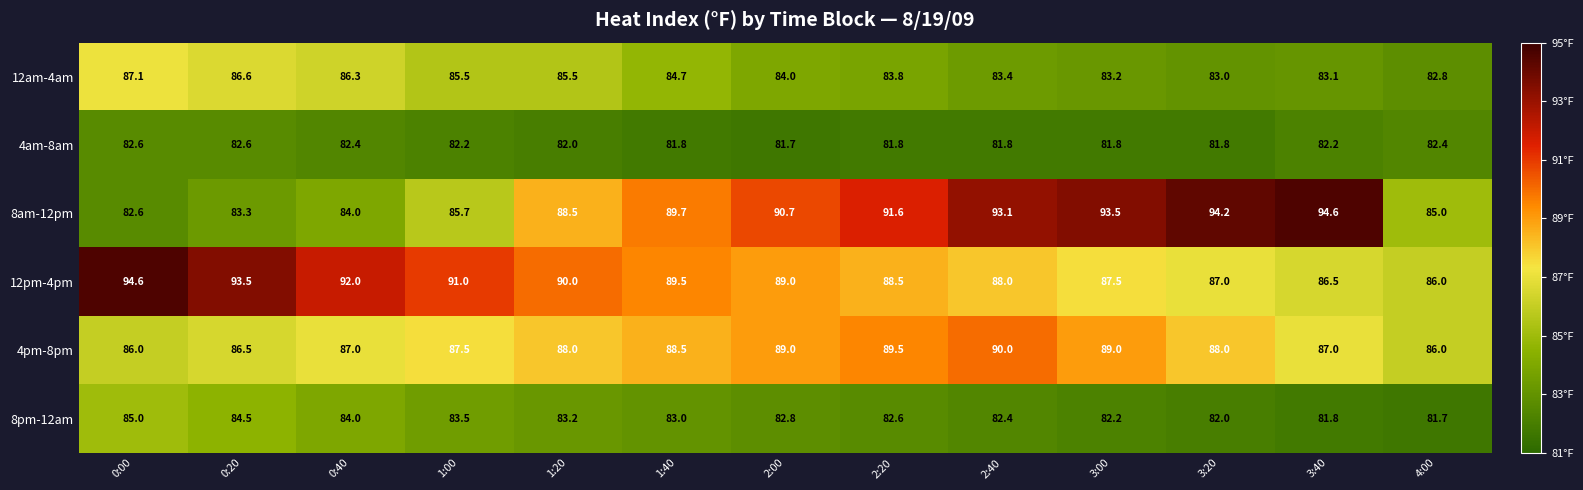

Which series has the largest total across all categories?

12pm-4pm